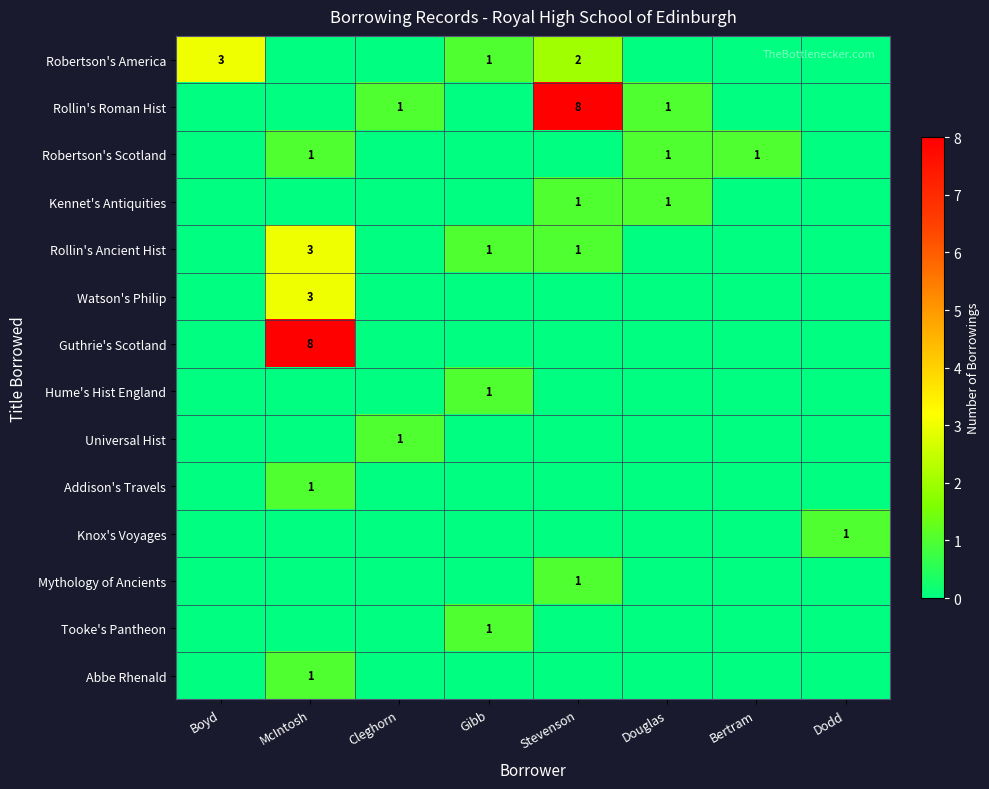

True or false: Rollin's Roman Hist has a value of 2 at Douglas.

False